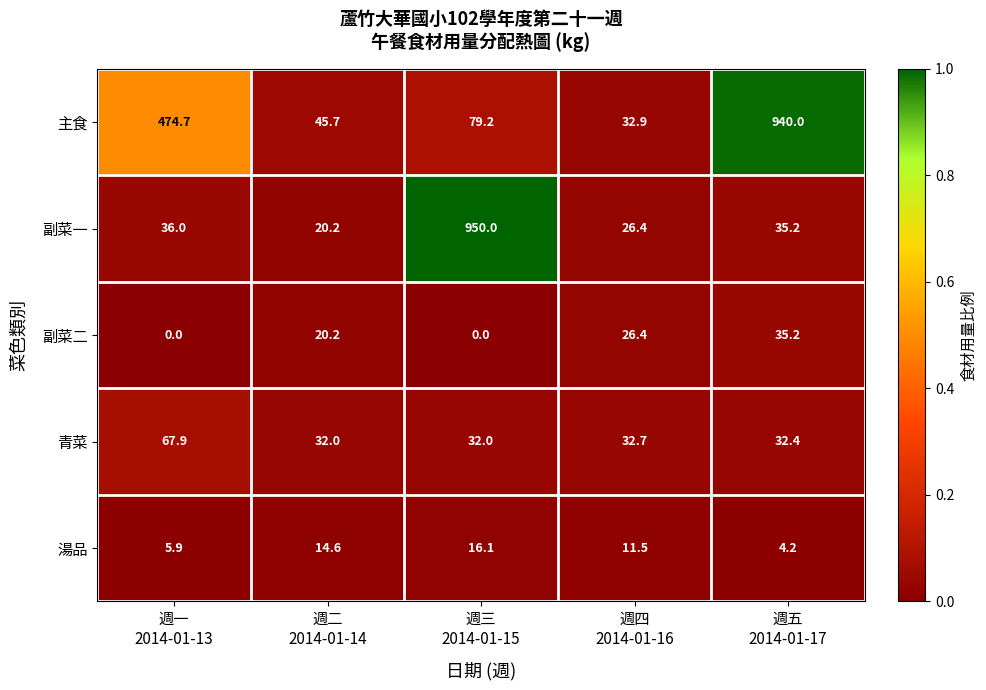

List the series in order of their peak value, highest first.

副菜一, 主食, 青菜, 副菜二, 湯品